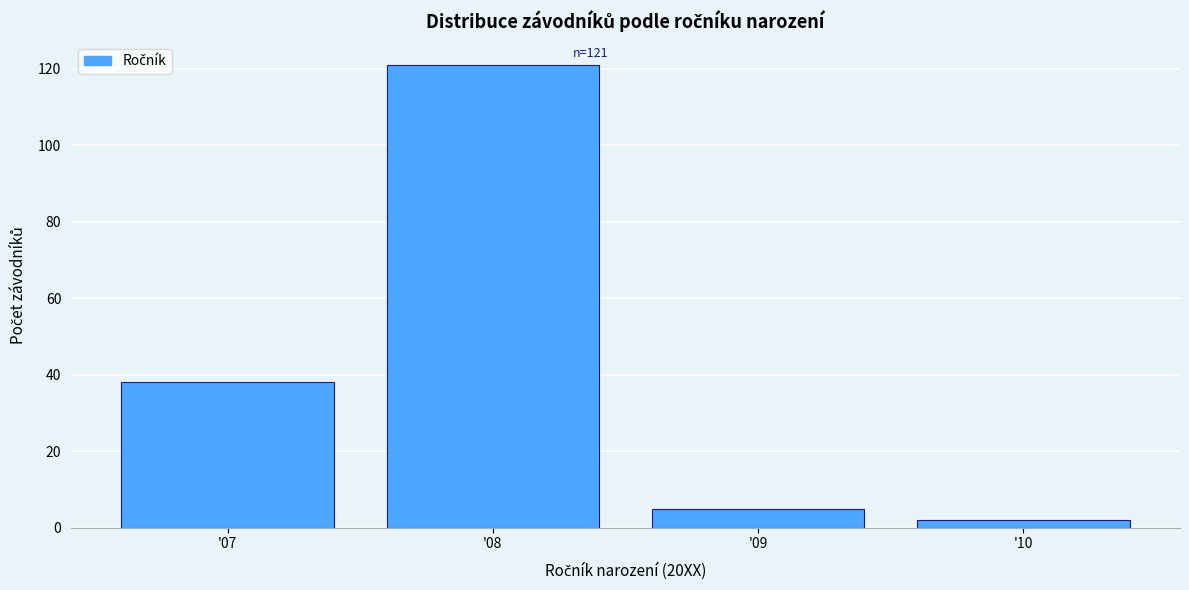

Over which range of the x-axis is the bar tallest?

7.5 to 8.5